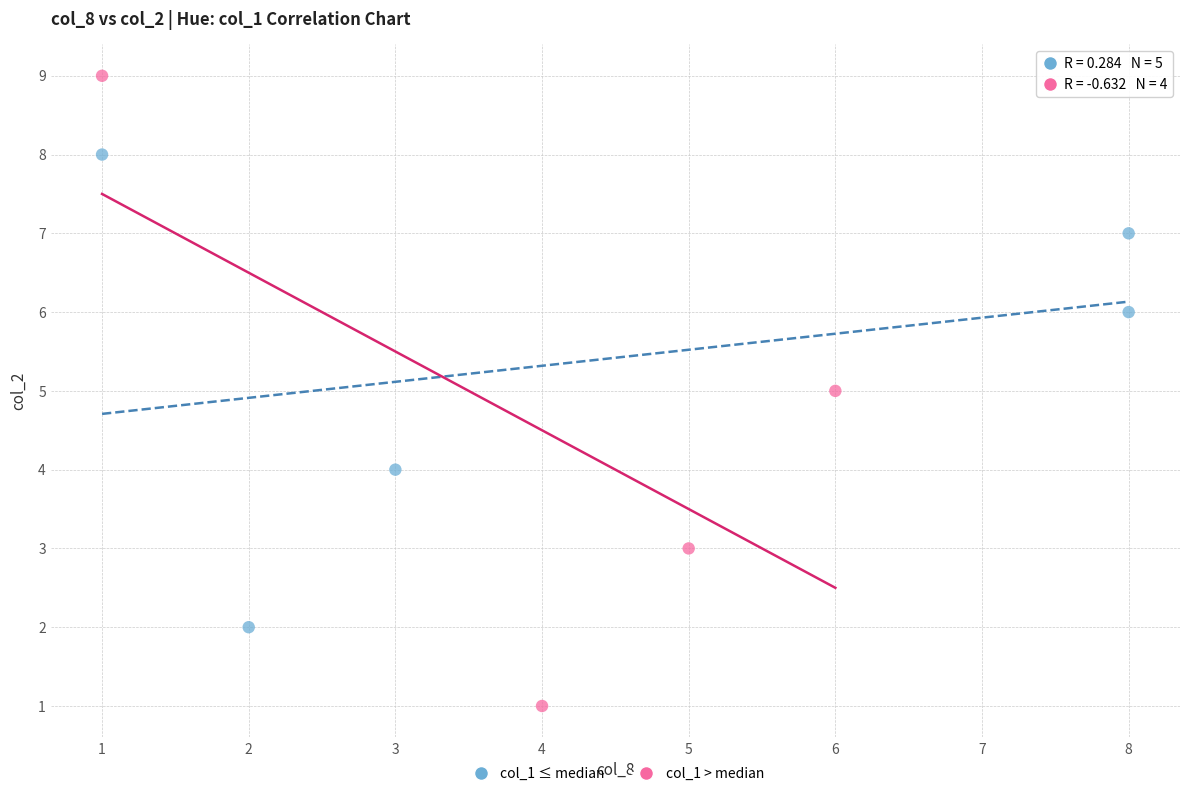

Which series contains the highest Y value?

col_1 > median